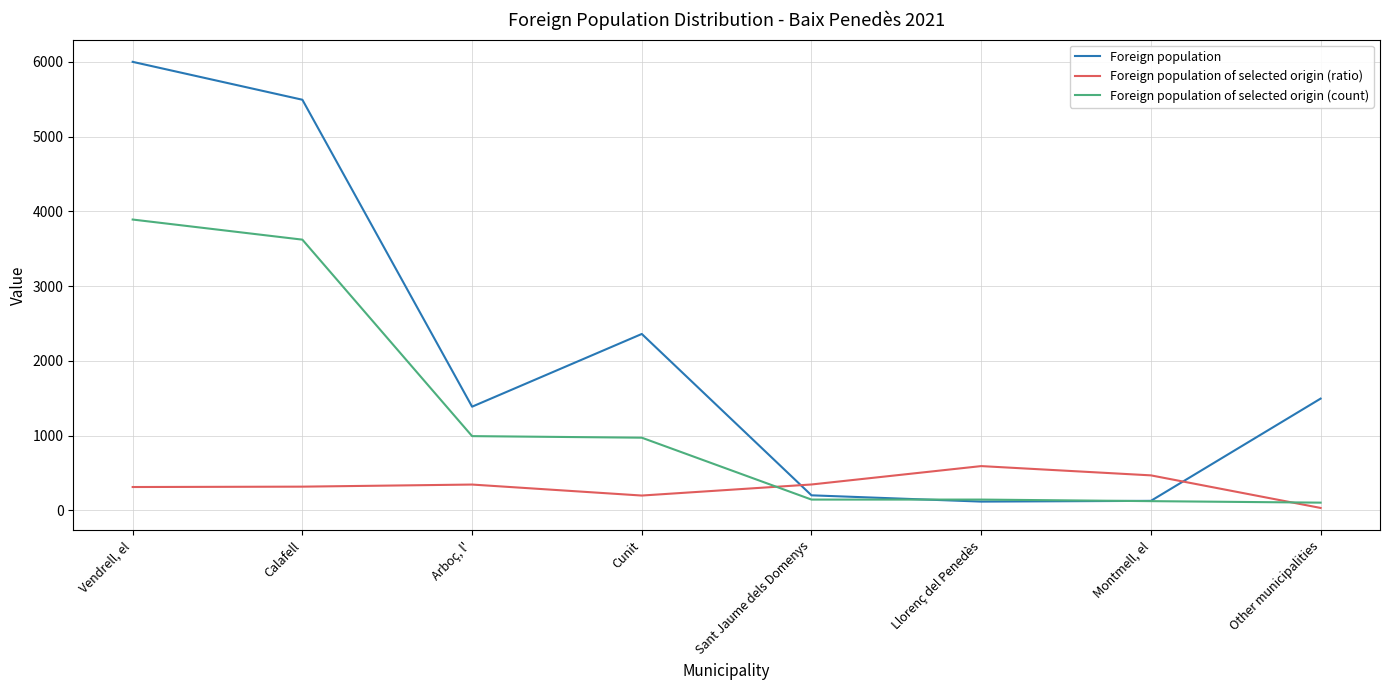

What is the maximum value for Foreign population of selected origin (count)?

3892